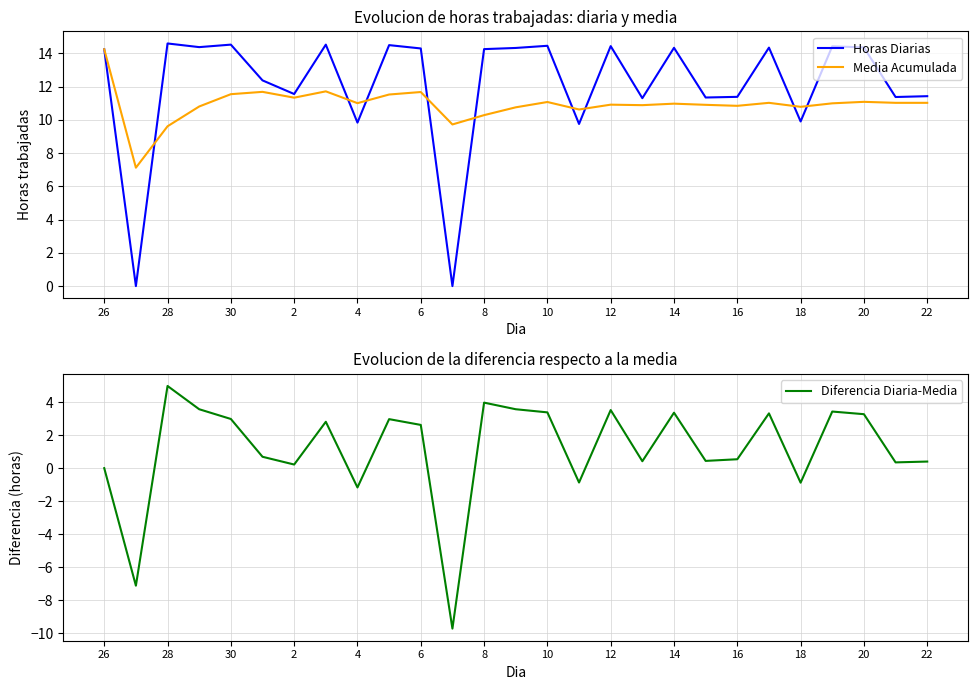

The Diferencia Diaria-Media series shows 0.4 at 19. True or false?

True